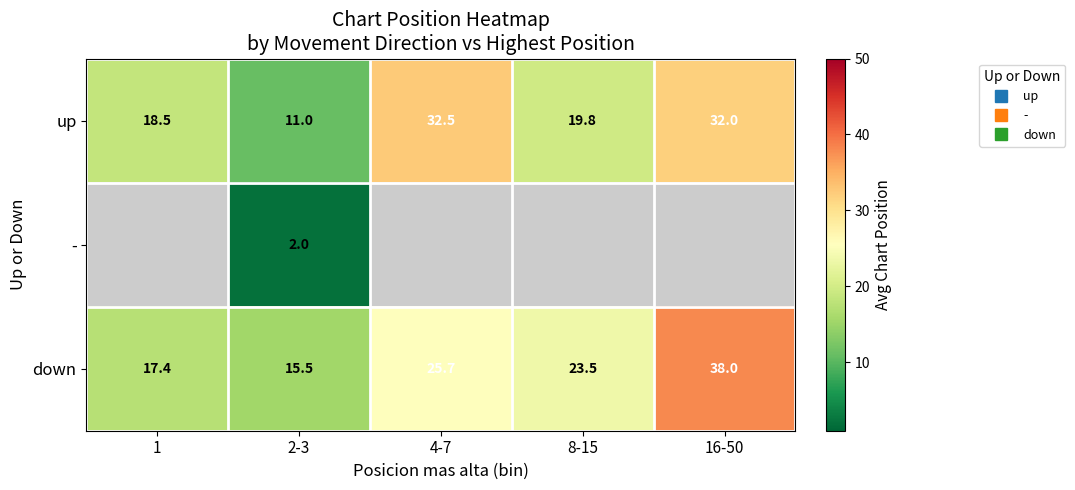

Where is up nearest to the value 21?

8-15